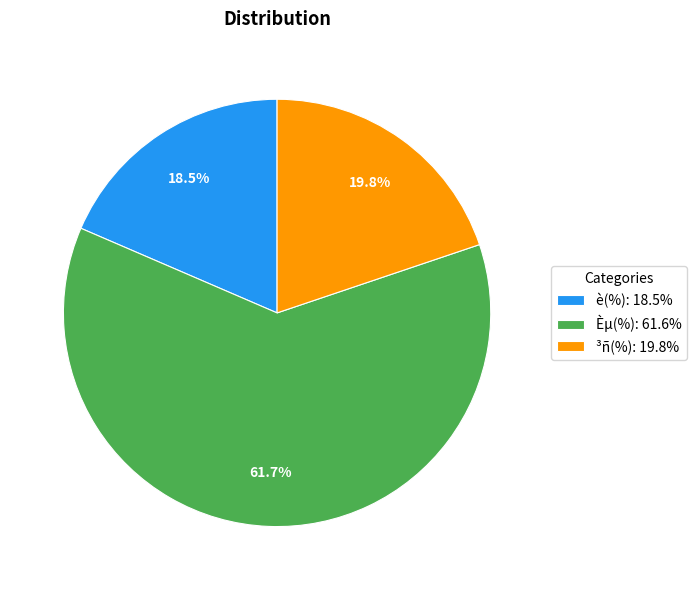

Does any single category account for the majority?

Yes